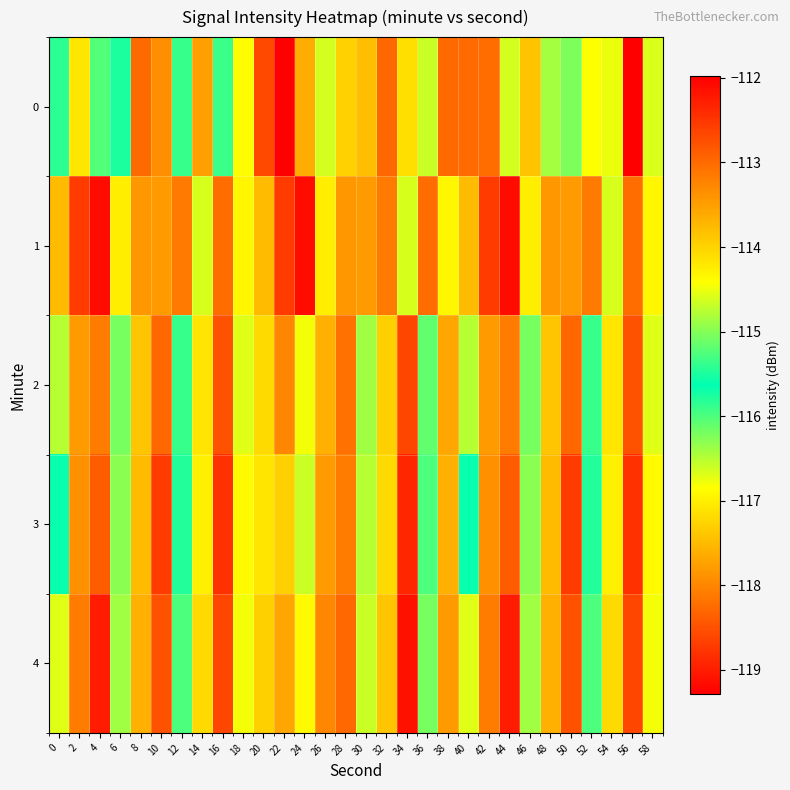

Reading left to right, list all the values displayed in this chart.

0: 0=-115.8	2=-117.1	4=-115.2	6=-115.8	8=-118.3	10=-117.9	12=-115.4	14=-117.7	16=-115.9	18=-116.9	20=-118.6	22=-112.0	24=-117.6	26=-116.6	28=-117.3	30=-117.5	32=-118.3	34=-117.1	36=-116.6	38=-118.3	40=-118.3	42=-118.2	44=-116.6	46=-117.4	48=-116.4	50=-116.2	52=-116.8	54=-116.7	56=-119.3	58=-116.7
1: 0=-117.5	2=-118.7	4=-119.2	6=-117.0	8=-117.8	10=-117.8	12=-118.1	14=-116.6	16=-118.2	18=-114.3	20=-117.5	22=-118.7	24=-119.2	26=-117.0	28=-117.8	30=-117.8	32=-118.1	34=-116.6	36=-118.2	38=-114.3	40=-117.5	42=-118.7	44=-119.2	46=-117.0	48=-117.8	50=-117.8	52=-118.1	54=-116.6	56=-118.2	58=-114.3
2: 0=-116.5	2=-117.8	4=-118.1	6=-116.2	8=-117.4	10=-118.3	12=-115.9	14=-117.1	16=-118.5	18=-116.7	20=-117.2	22=-118.0	24=-116.8	26=-117.6	28=-118.2	30=-116.4	32=-117.3	34=-118.6	36=-116.1	38=-117.7	40=-116.5	42=-117.8	44=-118.1	46=-116.2	48=-117.4	50=-118.3	52=-115.9	54=-117.1	56=-118.5	58=-116.7
3: 0=-115.6	2=-117.9	4=-118.4	6=-116.3	8=-117.5	10=-118.7	12=-115.8	14=-117.0	16=-118.8	18=-116.9	20=-117.1	22=-117.3	24=-116.6	26=-117.8	28=-118.1	30=-116.5	32=-117.2	34=-118.9	36=-116.0	38=-117.6	40=-115.6	42=-117.9	44=-118.4	46=-116.3	48=-117.5	50=-118.7	52=-115.8	54=-117.0	56=-118.8	58=-116.9
4: 0=-116.7	2=-118.1	4=-119.0	6=-116.4	8=-117.6	10=-118.5	12=-116.0	14=-117.2	16=-118.6	18=-116.8	20=-117.3	22=-117.7	24=-116.9	26=-118.0	28=-118.3	30=-116.6	32=-117.4	34=-119.1	36=-116.2	38=-117.8	40=-116.7	42=-118.1	44=-119.0	46=-116.4	48=-117.6	50=-118.5	52=-116.0	54=-117.2	56=-118.6	58=-116.8